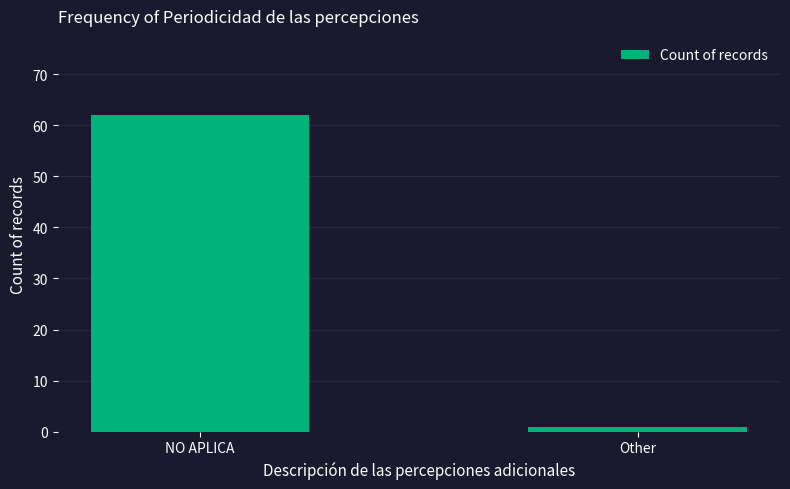

Which has a higher value, Other or NO APLICA?

NO APLICA